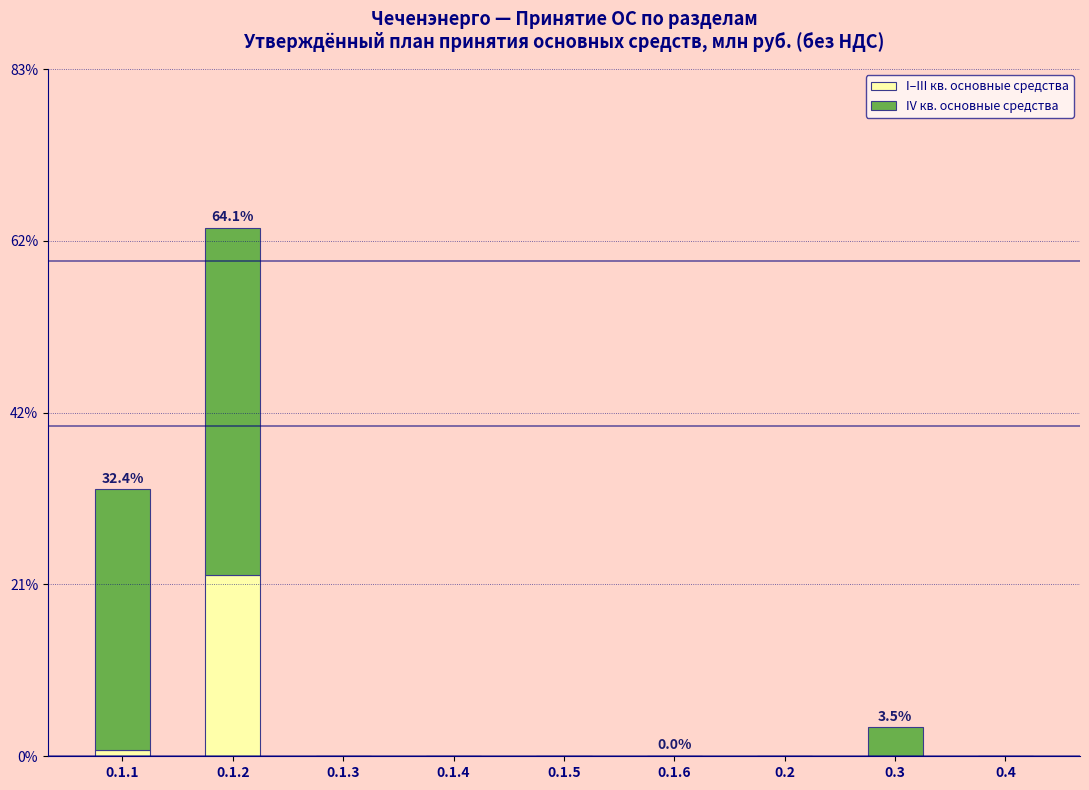

What are all the series names shown in the legend?

I–III кв. основные средства, IV кв. основные средства